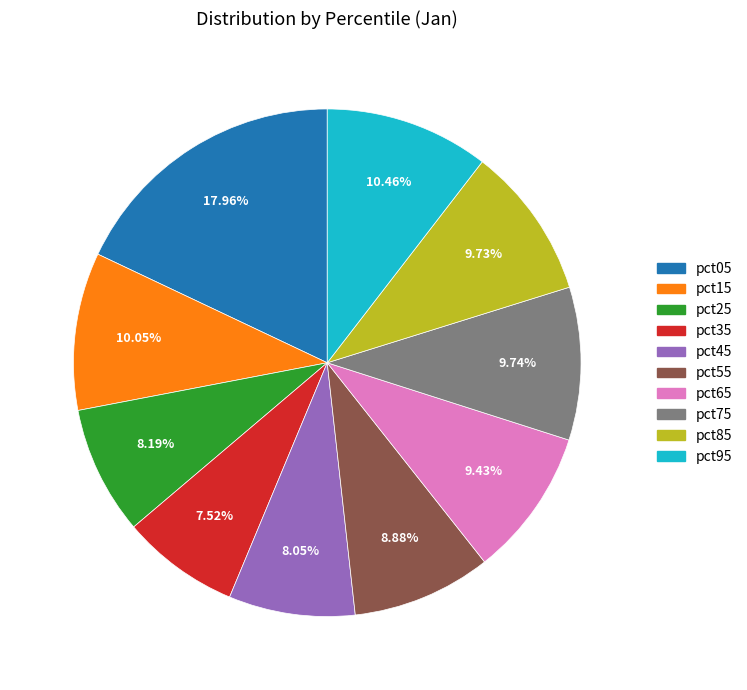

Is it true that pct55 is 1% of the pie?

False